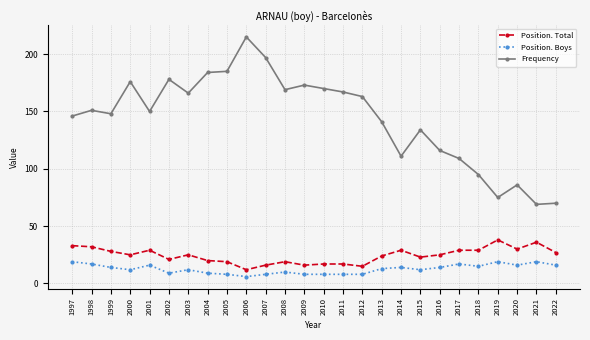

Reading left to right, what are all the values shown in this chart?

Position. Total: 1997=33	1998=32	1999=28	2000=25	2001=29	2002=21	2003=25	2004=20	2005=19	2006=12	2007=16	2008=19	2009=16	2010=17	2011=17	2012=15	2013=24	2014=29	2015=23	2016=25	2017=29	2018=29	2019=38	2020=30	2021=36	2022=27
Position. Boys: 1997=19	1998=17	1999=14	2000=12	2001=16	2002=9	2003=12	2004=9	2005=8	2006=6	2007=8	2008=10	2009=8	2010=8	2011=8	2012=8	2013=13	2014=14	2015=12	2016=14	2017=17	2018=15	2019=19	2020=16	2021=19	2022=16
Frequency: 1997=146	1998=151	1999=148	2000=176	2001=150	2002=178	2003=166	2004=184	2005=185	2006=215	2007=197	2008=169	2009=173	2010=170	2011=167	2012=163	2013=141	2014=111	2015=134	2016=116	2017=109	2018=95	2019=75	2020=86	2021=69	2022=70